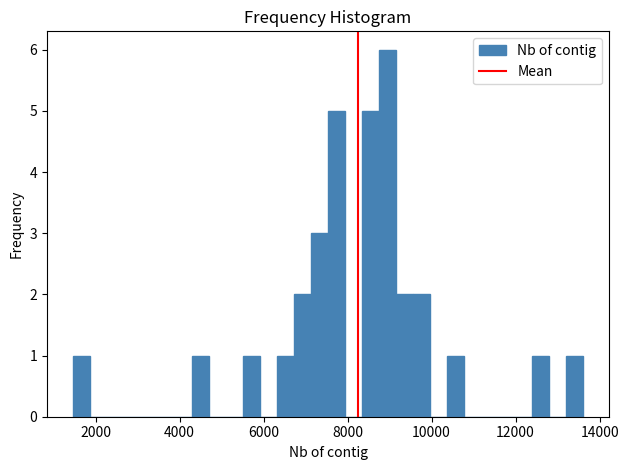

Read against the x-axis, roughly where is the centre of the tallest bar?

9000